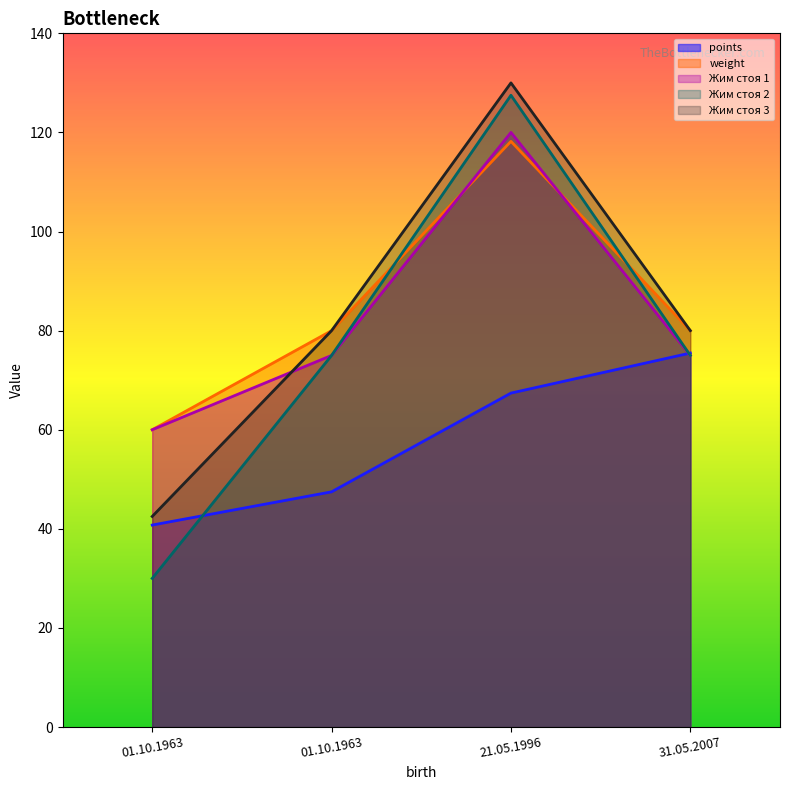

Which series has the widest spread of values?

Жим стоя 2